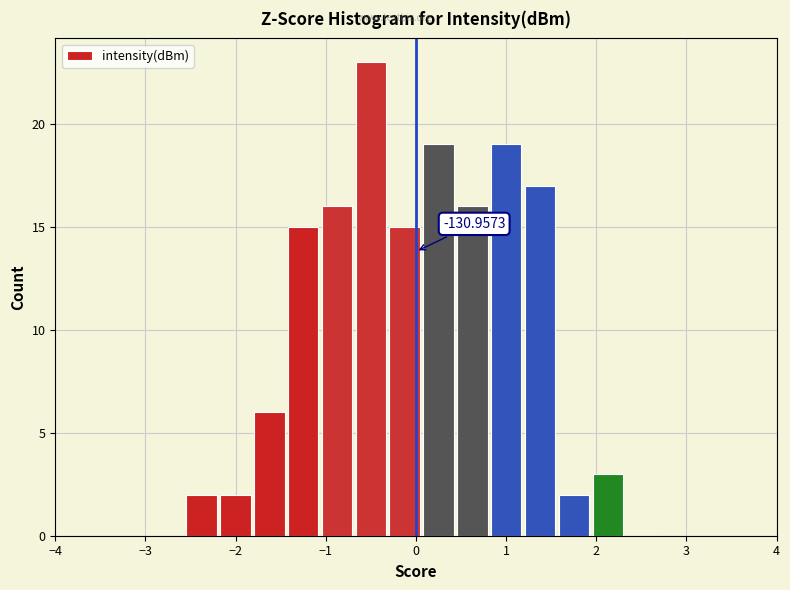

Around what value on the x-axis is the tallest bar? Give the approximate position of its centre, as read against the axis.

-0.5